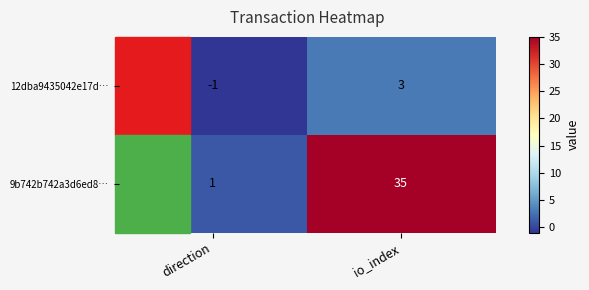

Which series changed the most between direction and io_index?

9b742b742a3d6ed8…